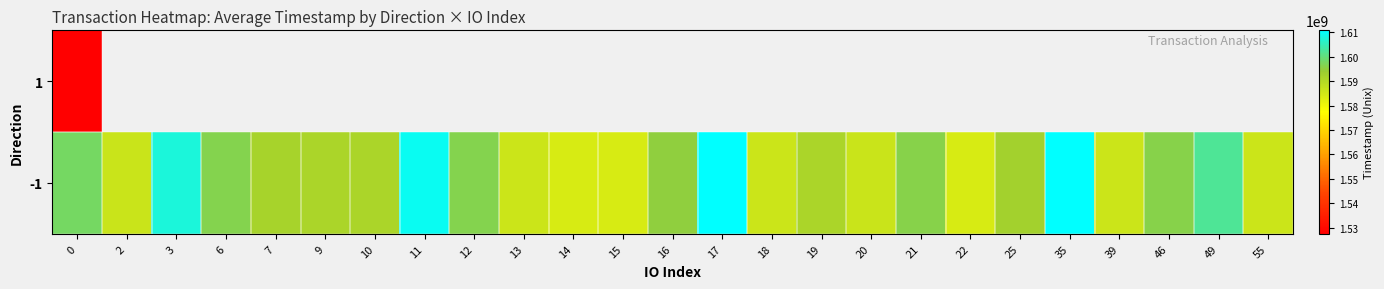

What is the difference between the maximum and second lowest values in the -1 series?

26803098.0